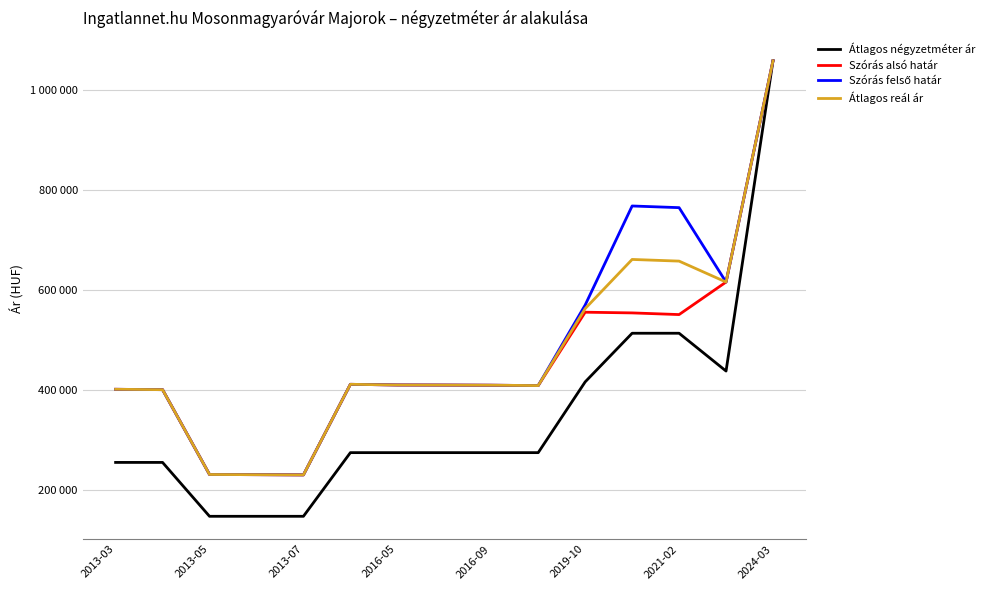

Does the chart display data point markers on the line(s)?

No